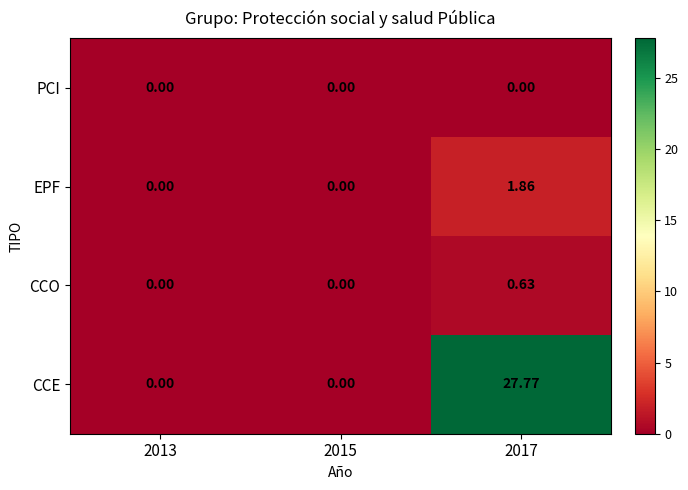

Which series has the largest range (max minus min)?

CCE